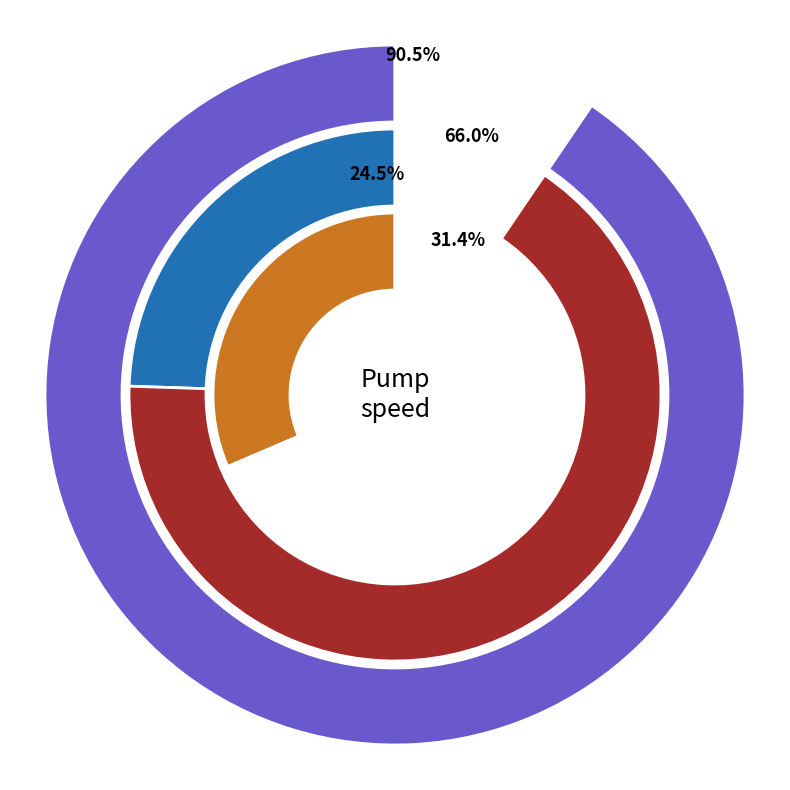

Combined, what portion of the pie is 20 and 19?

9.5%